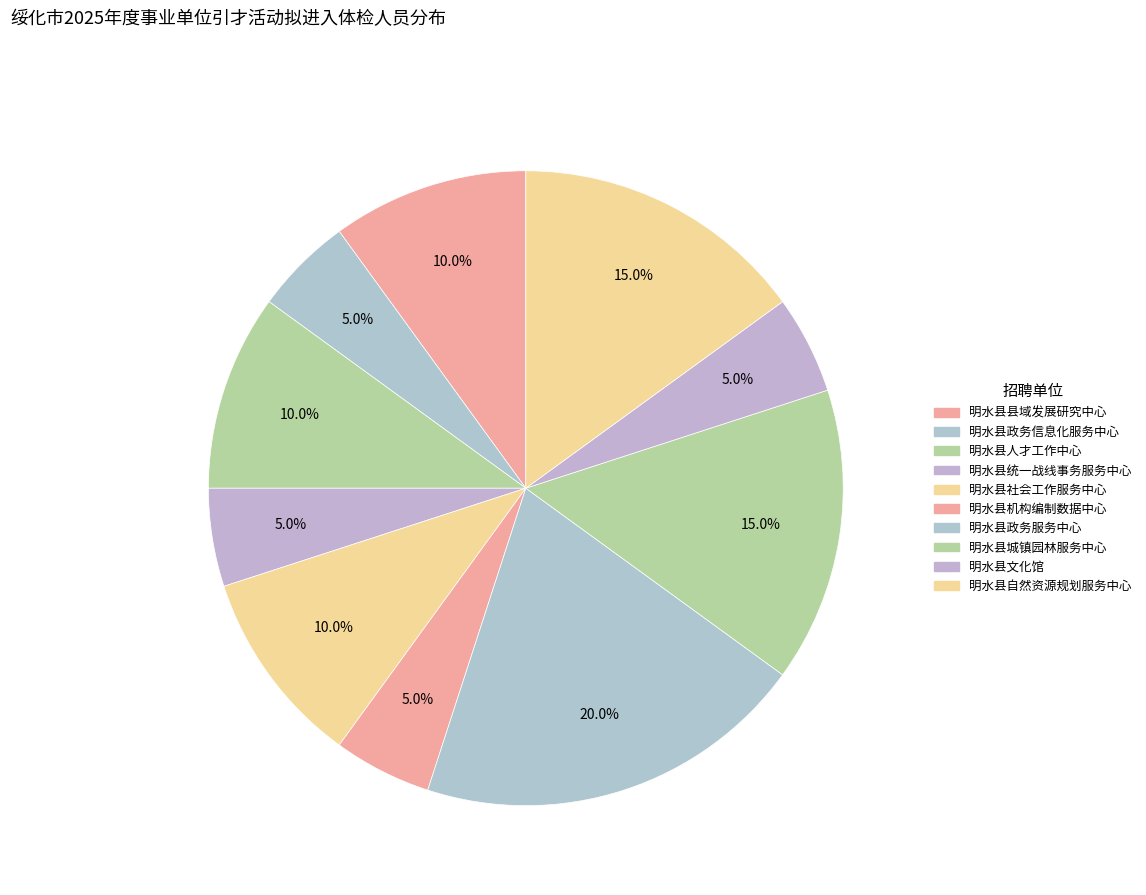

Is 明水县城镇园林服务中心 the majority of the pie?

No